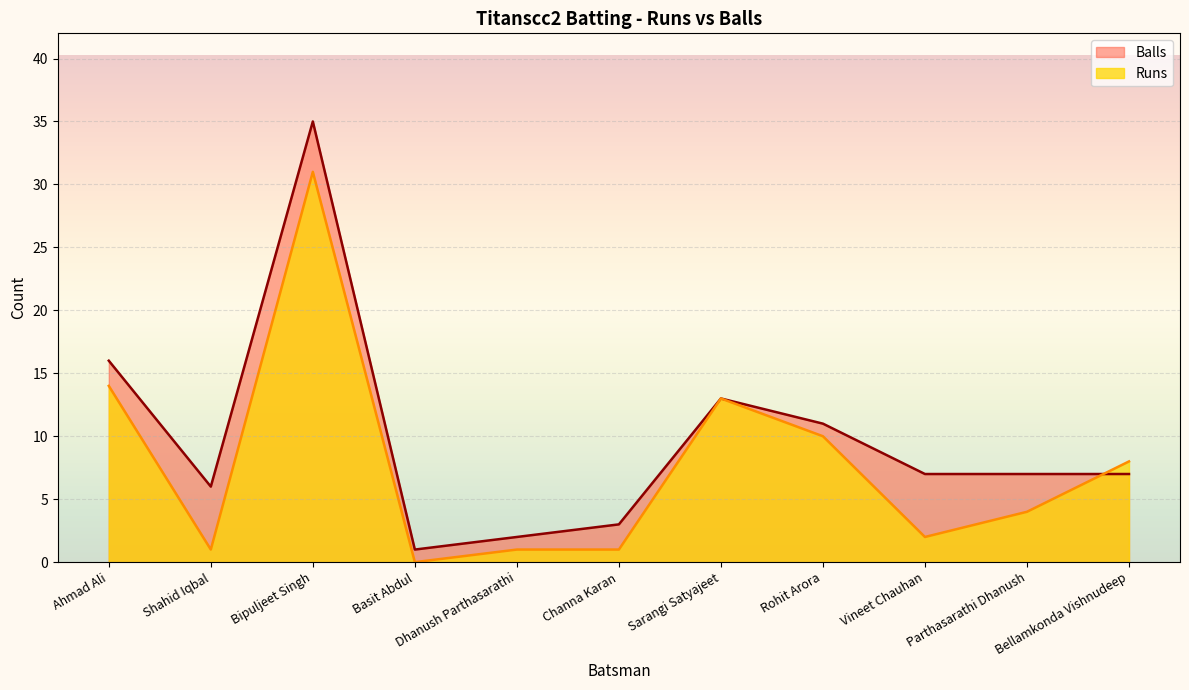

What are all the series names shown in the legend?

Balls, Runs